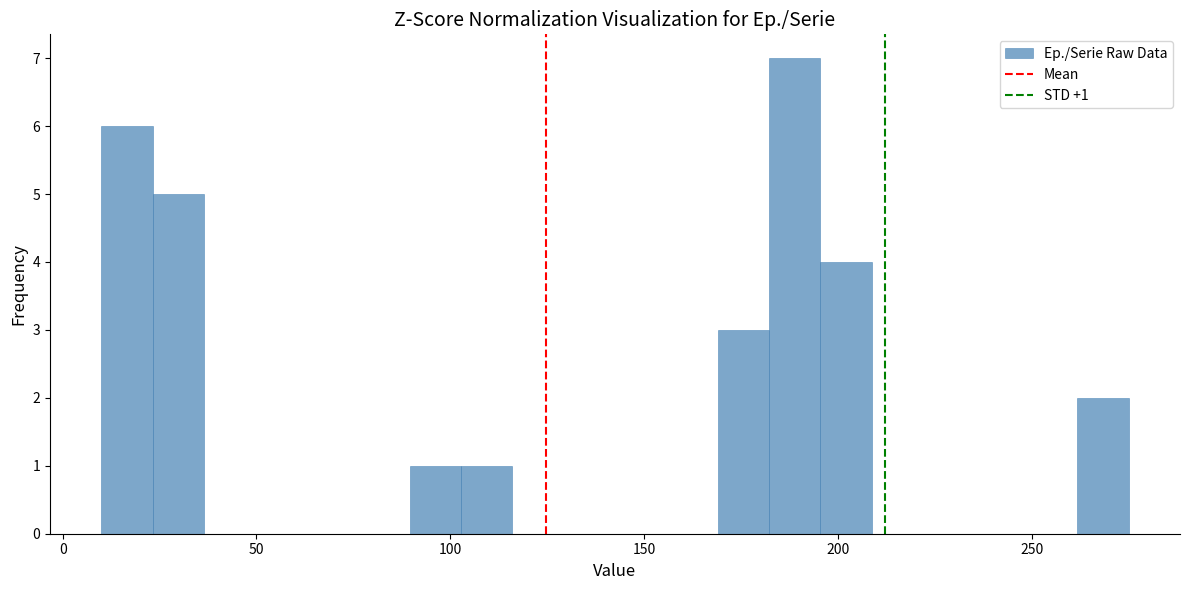

Read against the x-axis, roughly where is the centre of the tallest bar?

190